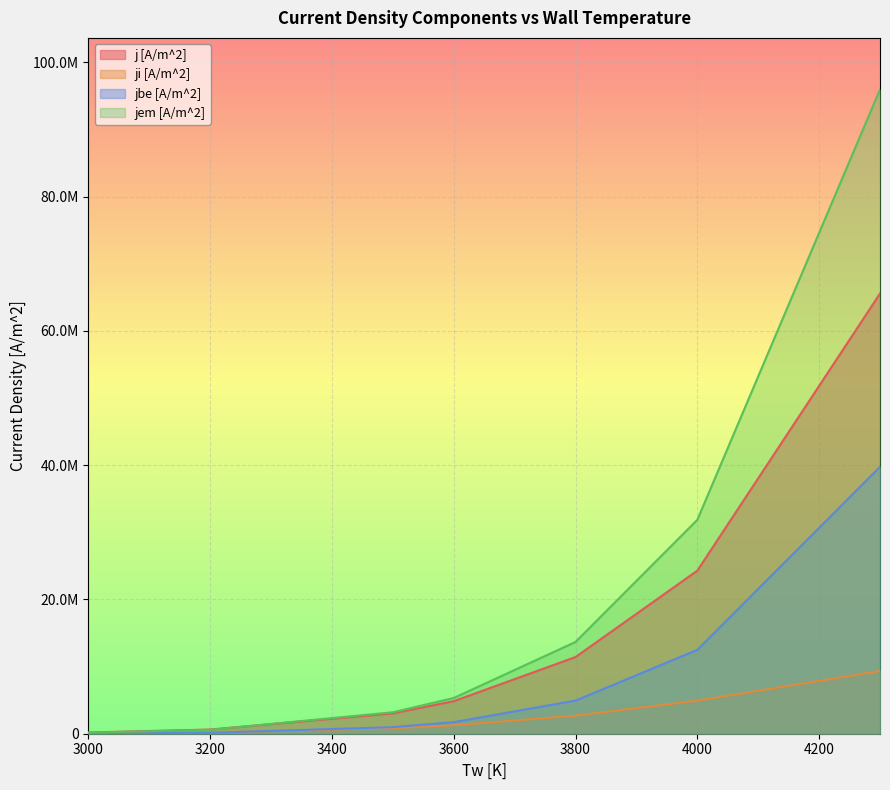

List the series in order of their peak value, highest first.

jem [A/m^2], j [A/m^2], jbe [A/m^2], ji [A/m^2]